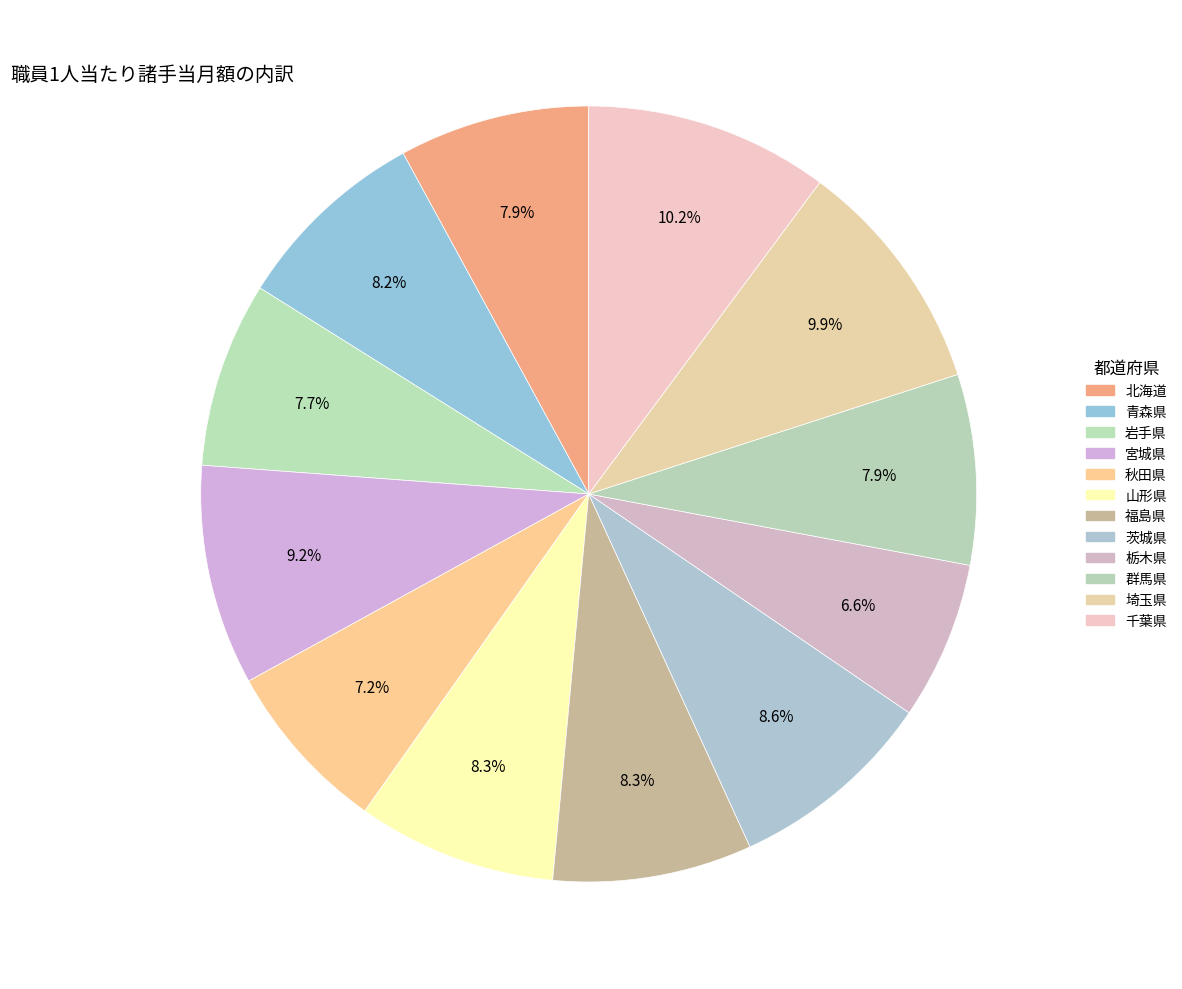

Is there a majority slice in this chart?

No